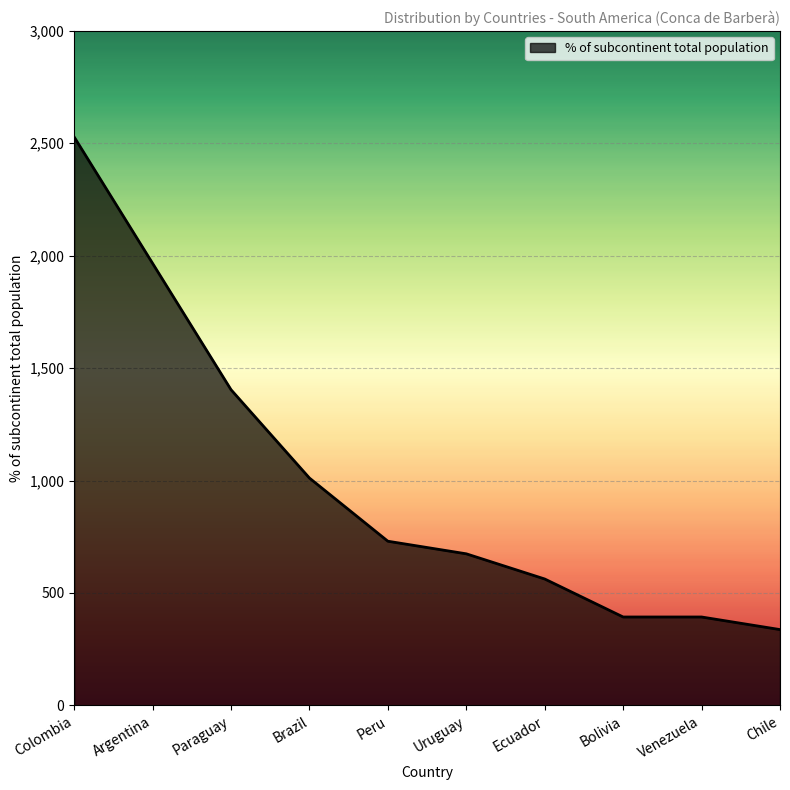

Approximately how many times larger is the value at Brazil compared to Bolivia?

2.6